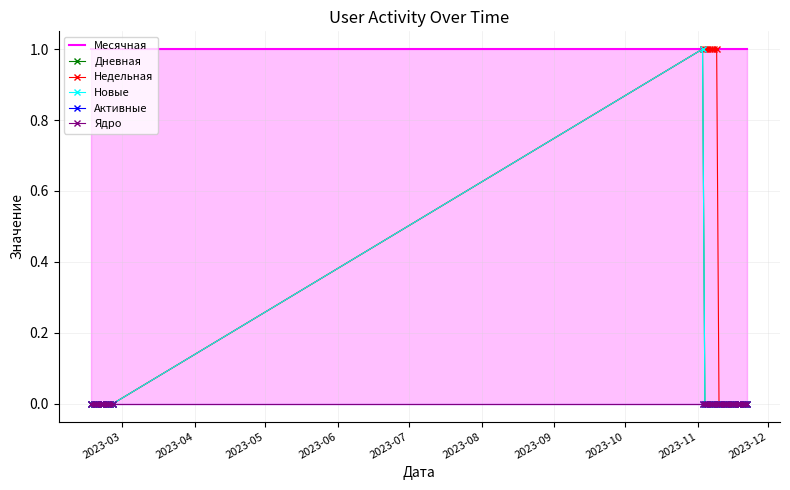

What is the total value across all series at 2023-05?

1